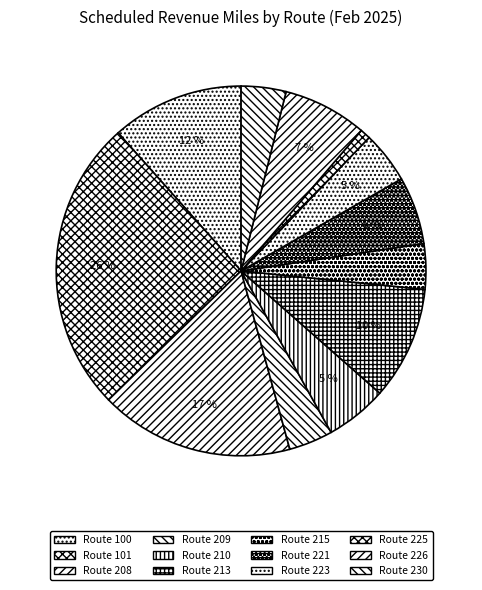

How many slices are in this pie chart?

12